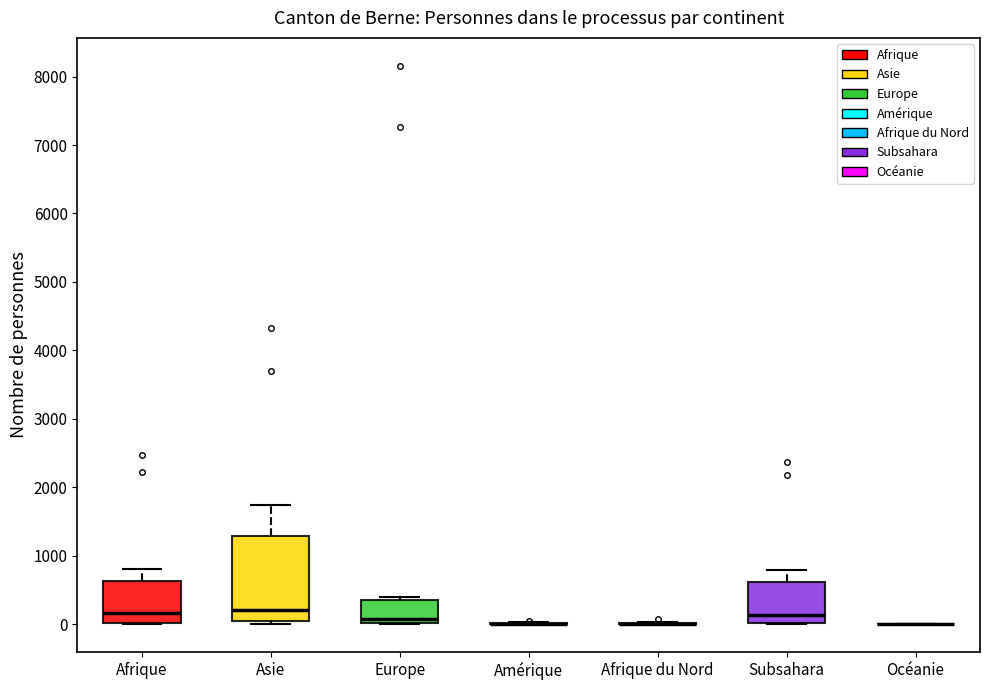

Which box is the tallest, from its lower edge to its upper edge?

Asie